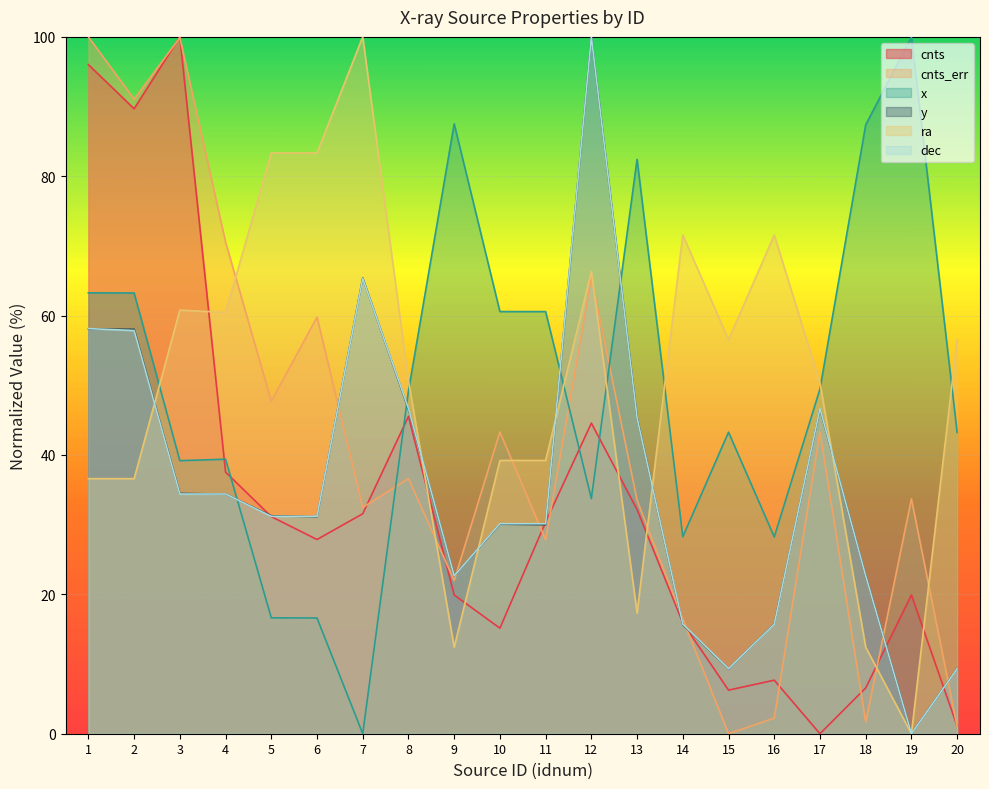

Where do dec and x first cross each other?

4 and 5